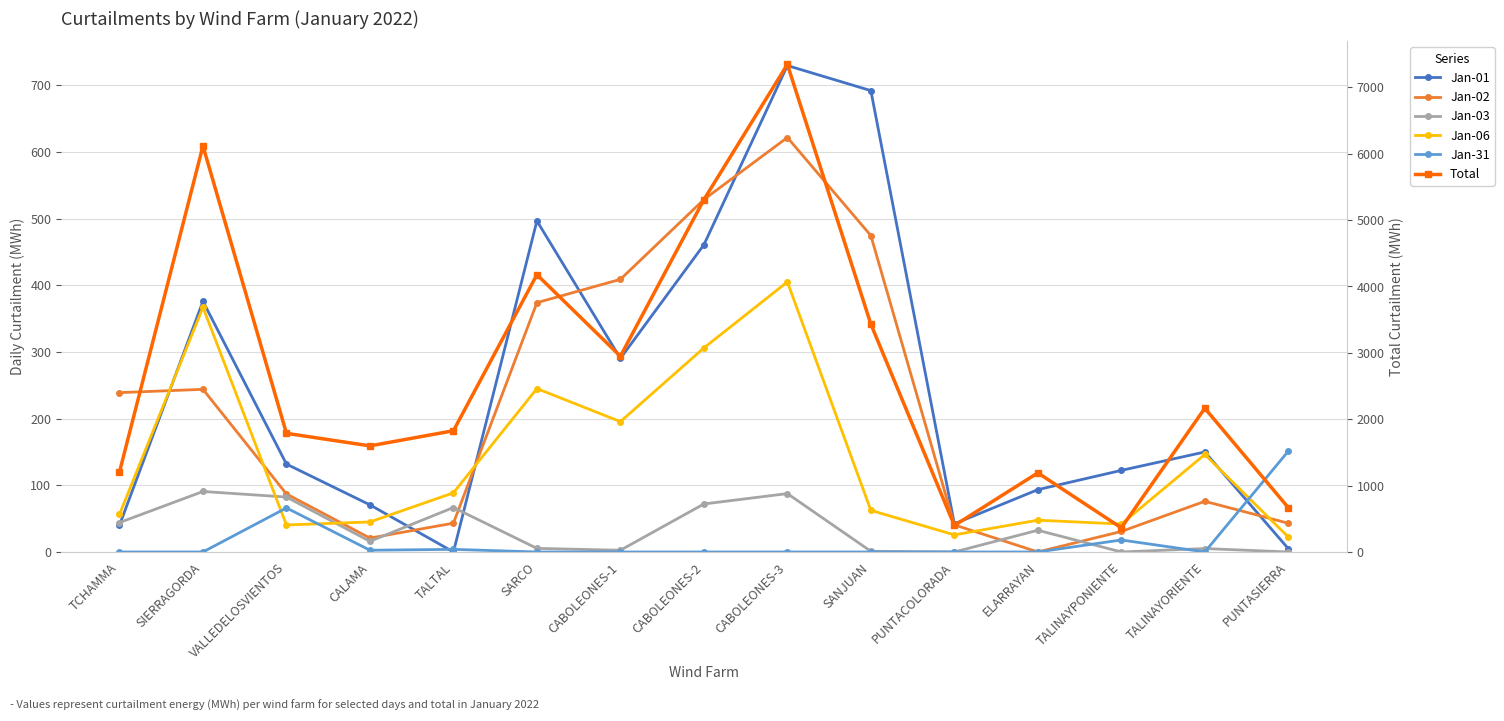

Which category has the highest value in the Jan-02 series?

CABOLEONES-3